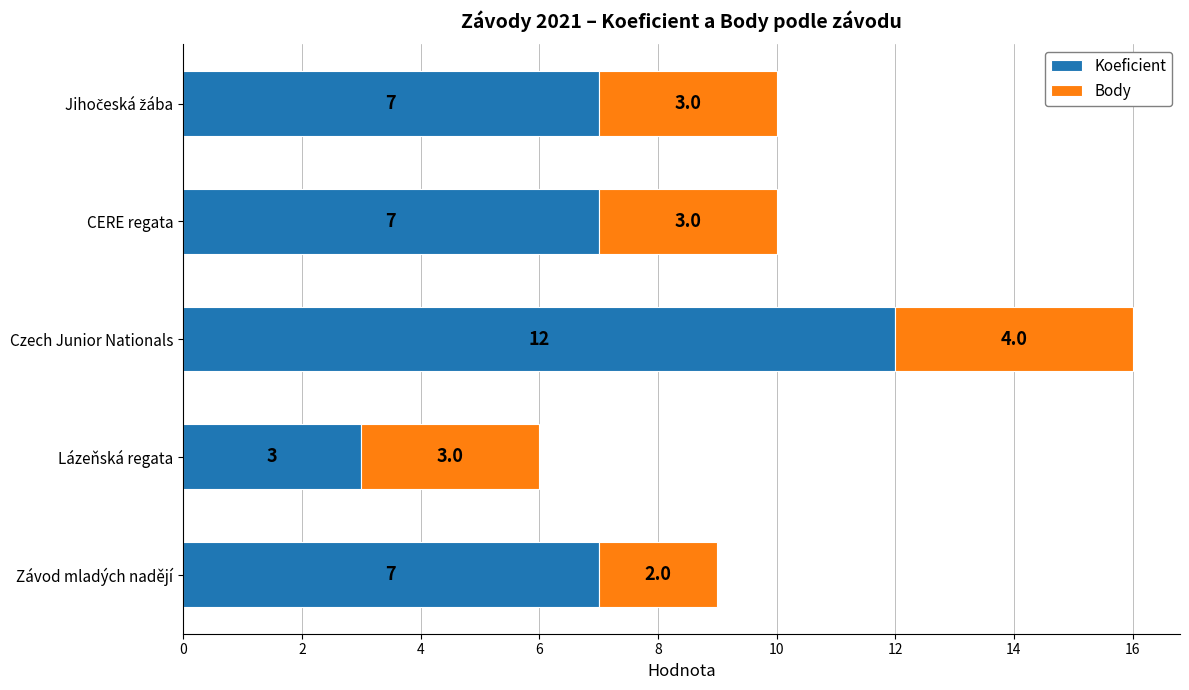

Is it true that Koeficient equals 12 at Czech Junior Nationals?

True